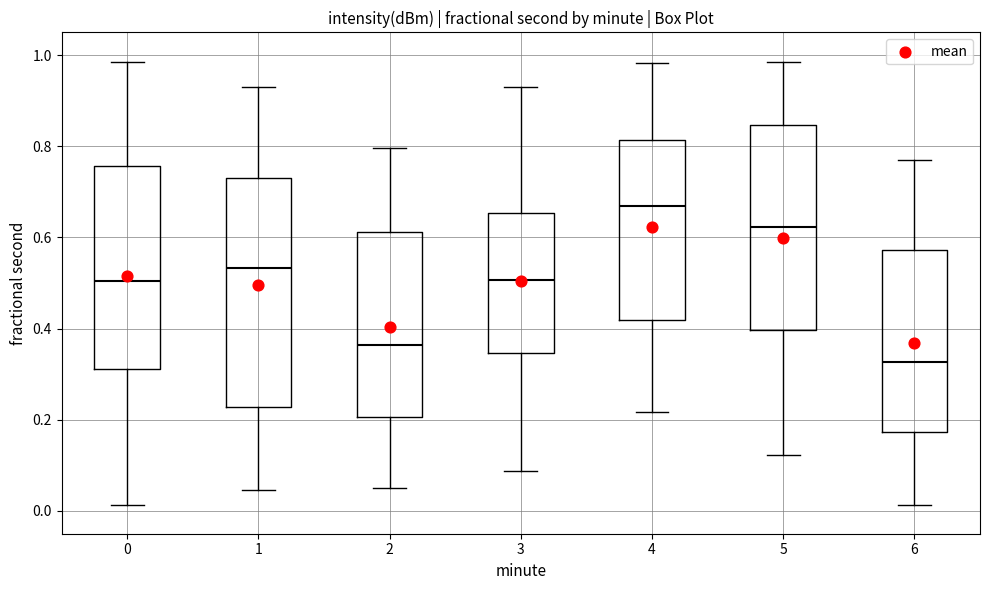

Reading left to right, transcribe this box plot: for each box, give where its median line is, the range the box spans, and where its two whiskers end, as read against the y-axis. The values are not printed on the chart, so give them approximately, as read against the axis.

0: median 0.50, box 0.32 to 0.76, whiskers 0.02 to 0.98
1: median 0.54, box 0.22 to 0.72, whiskers 0.04 to 0.94
2: median 0.36, box 0.20 to 0.62, whiskers 0.06 to 0.80
3: median 0.50, box 0.34 to 0.66, whiskers 0.08 to 0.94
4: median 0.66, box 0.42 to 0.82, whiskers 0.22 to 0.98
5: median 0.62, box 0.40 to 0.84, whiskers 0.12 to 0.98
6: median 0.32, box 0.18 to 0.58, whiskers 0.02 to 0.76